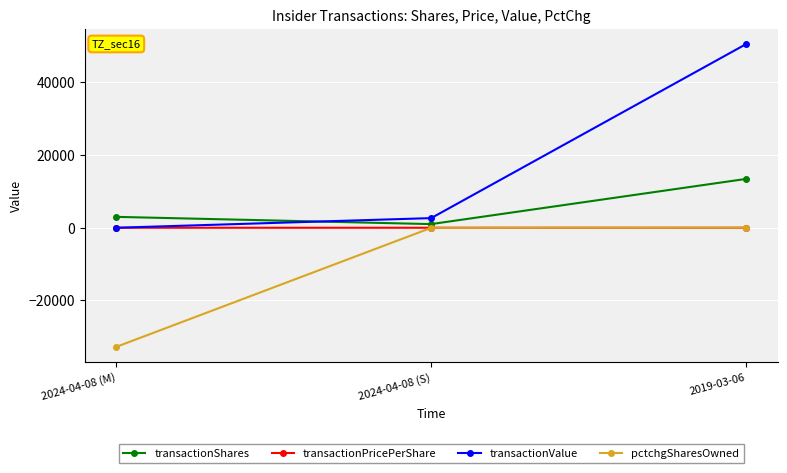

Which series has the largest range (max minus min)?

transactionValue